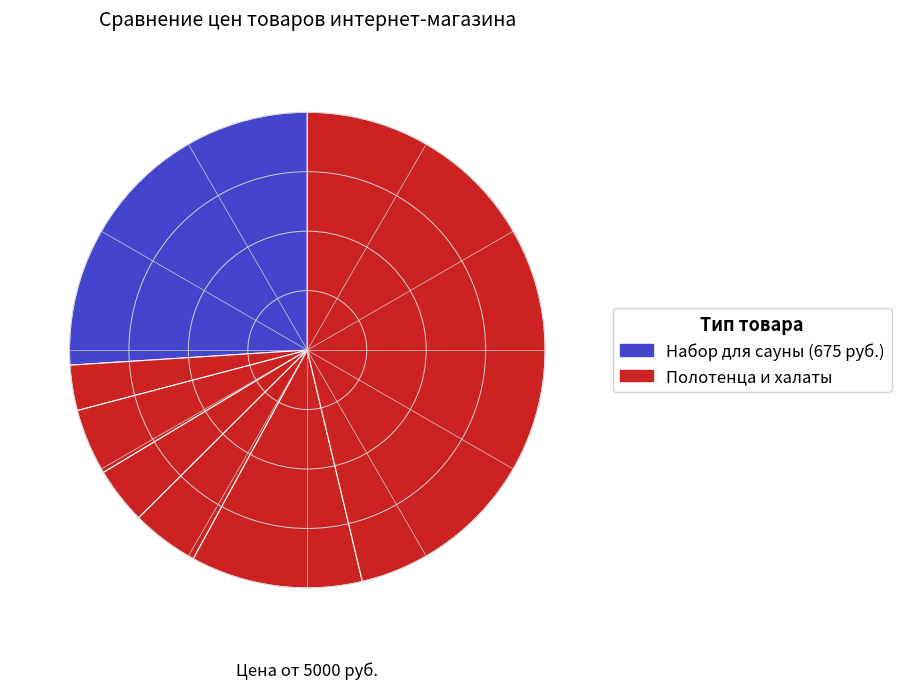

Does any single category account for the majority?

No